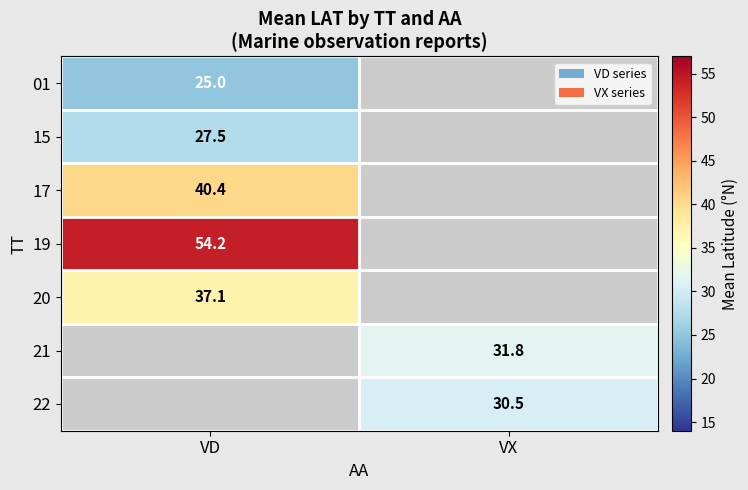

Is it true that 15 equals 35.9 at VD?

False